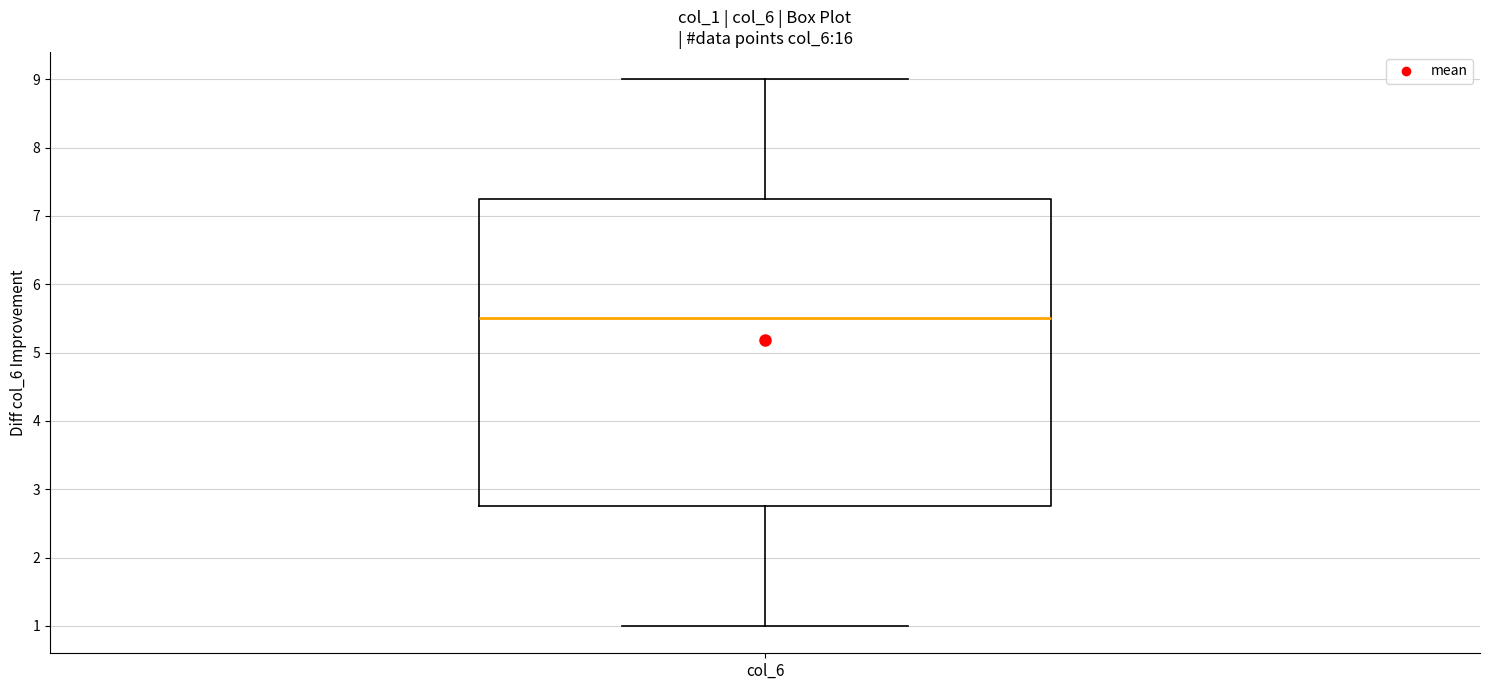

Read this box plot against the y-axis: the position of the median line, the range covered by the box, and the ends of both whiskers. The values are not printed on the chart, so give them approximately, as read against the axis.

median 5.5, box 2.8 to 7.3, whiskers 1.0 to 9.0